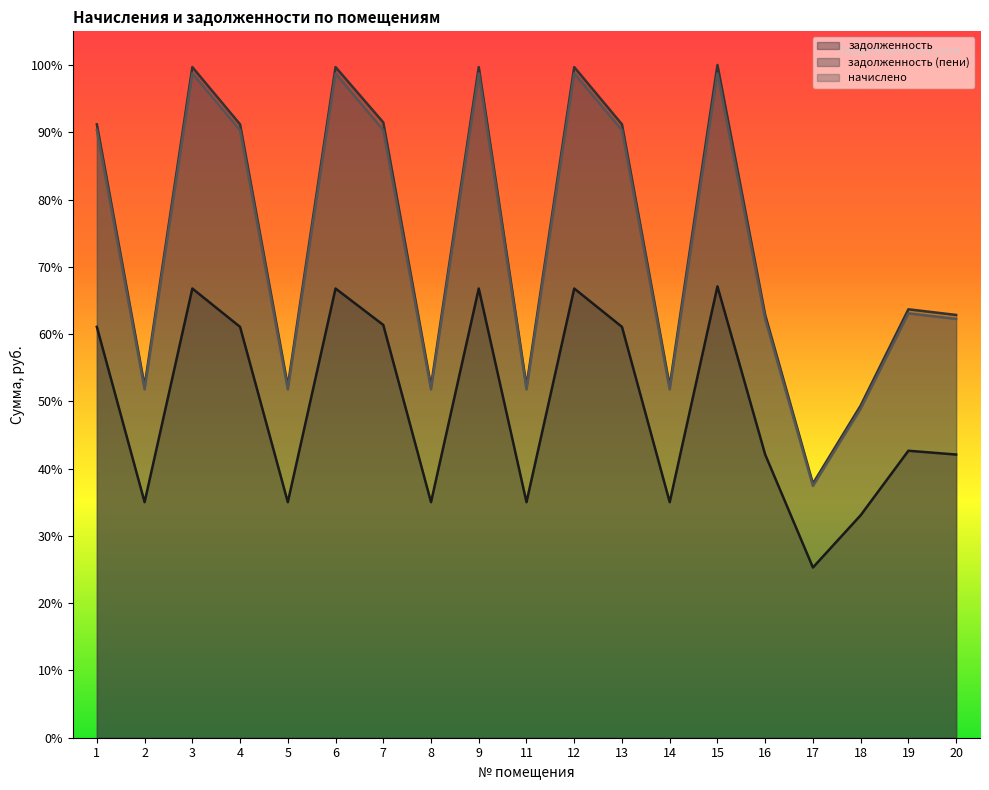

What is the average value of the начислено series?

4243.9